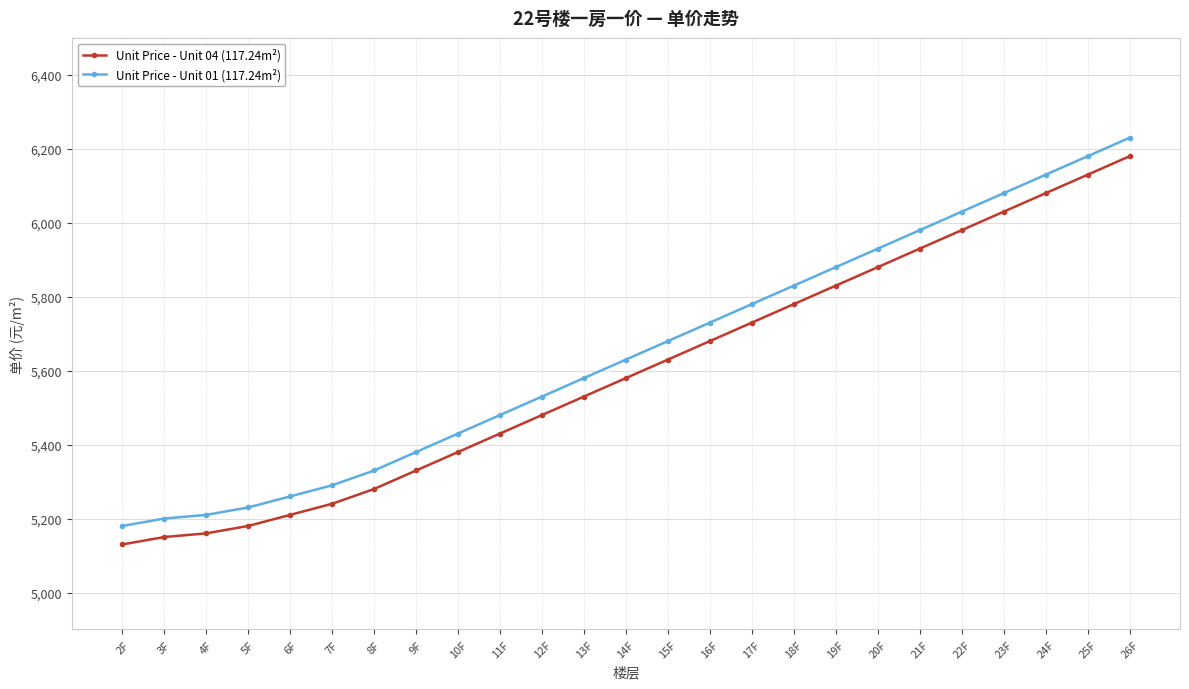

Is the value of Unit Price - Unit 01 (117.24m²) at 2F greater than the value of Unit Price - Unit 04 (117.24m²) at 25F?

No